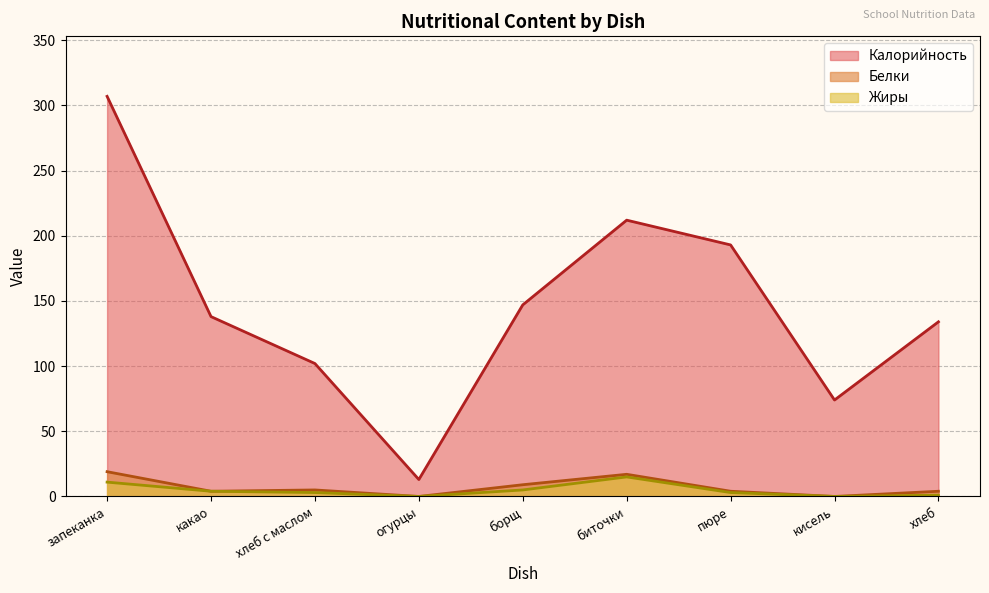

List the series in order of their peak value, lowest first.

Жиры, Белки, Калорийность